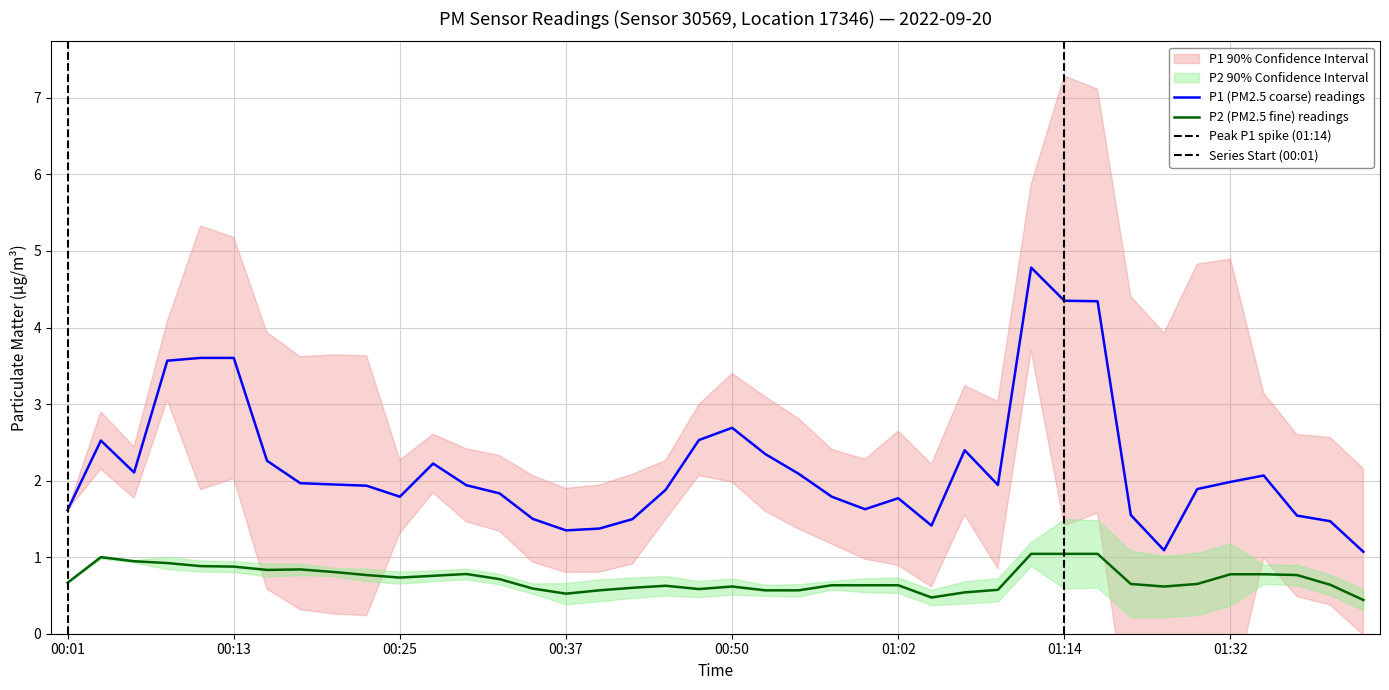

Which series has the largest total across all categories?

P1